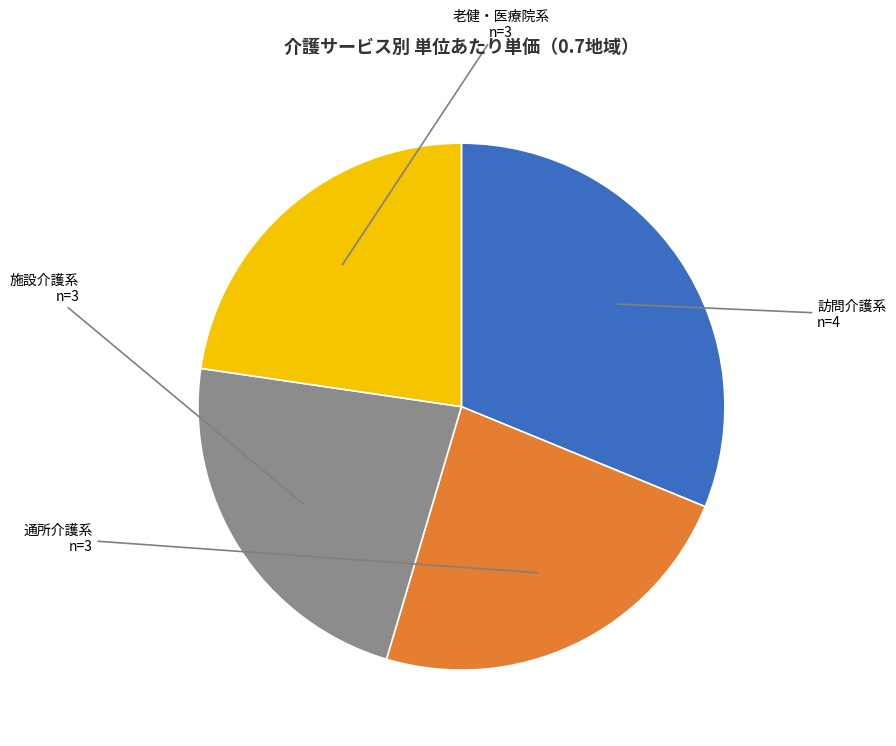

Is there a majority slice in this chart?

No